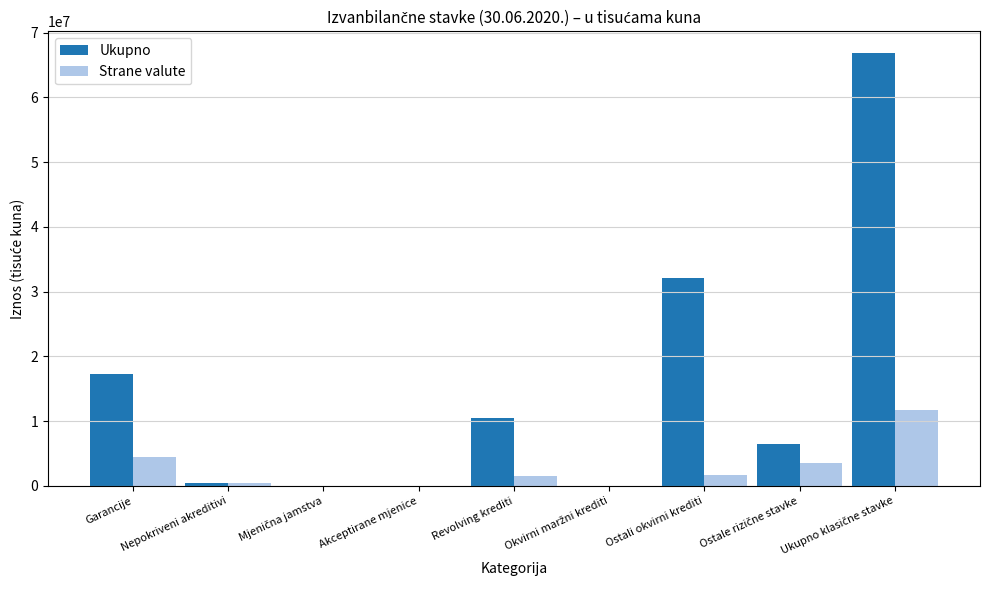

Between Garancije and Revolving krediti, which series saw the biggest shift?

Ukupno